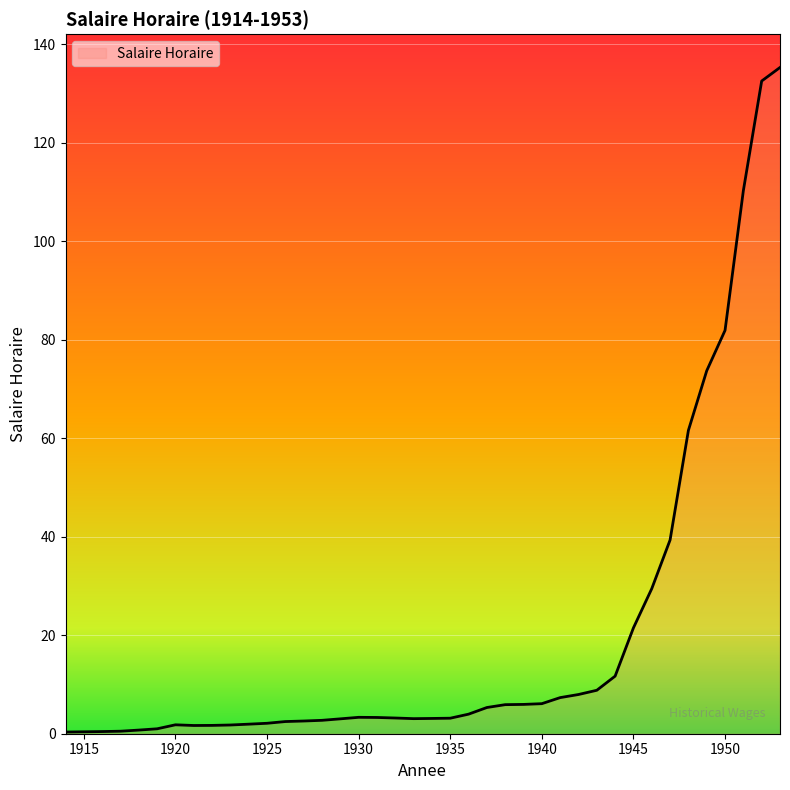

What is the difference between the maximum and minimum values?

134.9